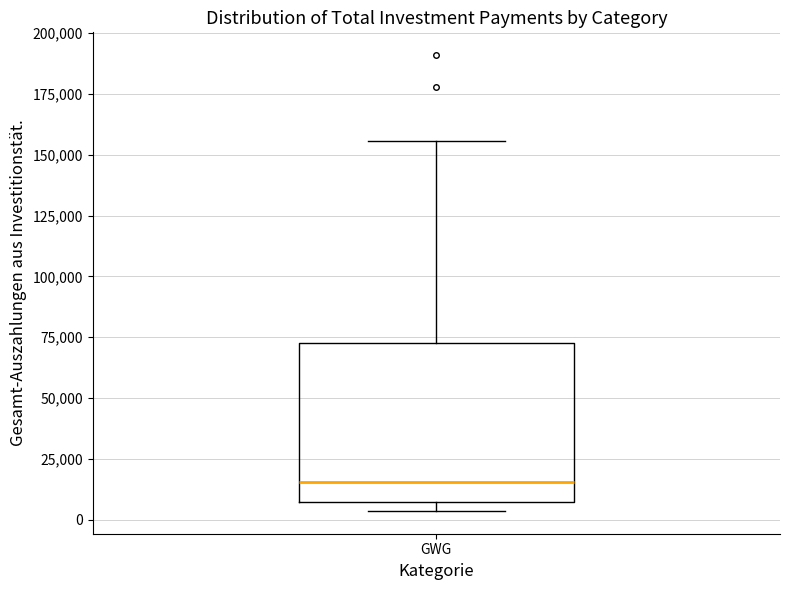

Transcribe this box plot: give where the median line is, the range the box spans, and where the two whiskers end, as read against the y-axis. The values are not printed on the chart, so give them approximately, as read against the axis.

median 15000, box 5000 to 75000, whiskers 5000 (just below the box's lower edge) to 155000